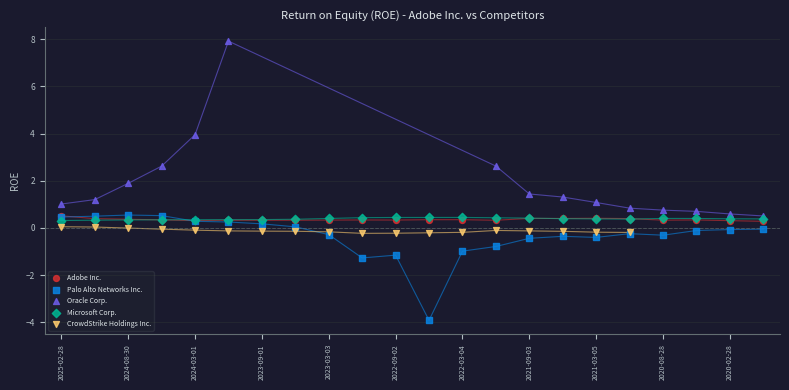

Which series contains the highest Y value?

Oracle Corp.